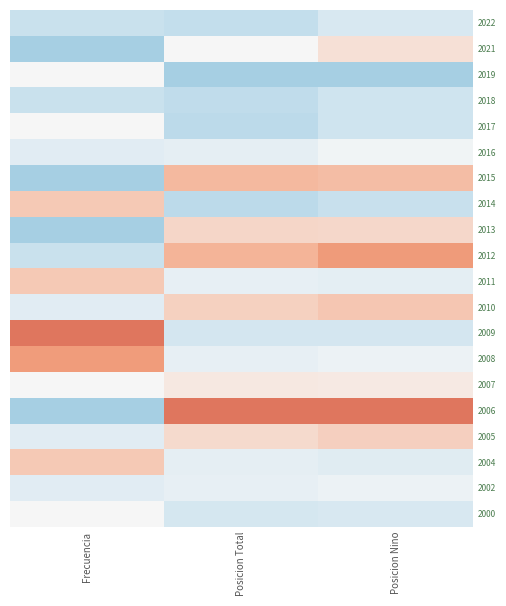

Reading left to right, list all the values displayed in this chart.

2022: Frecuencia=-0.3	Posicion Total=-0.4	Posicion Nino=-0.2
2021: Frecuencia=-0.5	Posicion Total=0.0	Posicion Nino=0.1
2019: Frecuencia=0.0	Posicion Total=-0.5	Posicion Nino=-0.5
2018: Frecuencia=-0.3	Posicion Total=-0.4	Posicion Nino=-0.3
2017: Frecuencia=0.0	Posicion Total=-0.4	Posicion Nino=-0.3
2016: Frecuencia=-0.2	Posicion Total=-0.1	Posicion Nino=-0.0
2015: Frecuencia=-0.5	Posicion Total=0.2	Posicion Nino=0.2
2014: Frecuencia=0.2	Posicion Total=-0.4	Posicion Nino=-0.3
2013: Frecuencia=-0.5	Posicion Total=0.1	Posicion Nino=0.1
2012: Frecuencia=-0.3	Posicion Total=0.2	Posicion Nino=0.3
2011: Frecuencia=0.2	Posicion Total=-0.1	Posicion Nino=-0.1
2010: Frecuencia=-0.2	Posicion Total=0.1	Posicion Nino=0.2
2009: Frecuencia=0.5	Posicion Total=-0.3	Posicion Nino=-0.3
2008: Frecuencia=0.3	Posicion Total=-0.1	Posicion Nino=-0.1
2007: Frecuencia=0.0	Posicion Total=0.1	Posicion Nino=0.0
2006: Frecuencia=-0.5	Posicion Total=0.5	Posicion Nino=0.5
2005: Frecuencia=-0.2	Posicion Total=0.1	Posicion Nino=0.1
2004: Frecuencia=0.2	Posicion Total=-0.1	Posicion Nino=-0.2
2002: Frecuencia=-0.2	Posicion Total=-0.1	Posicion Nino=-0.1
2000: Frecuencia=0.0	Posicion Total=-0.3	Posicion Nino=-0.2